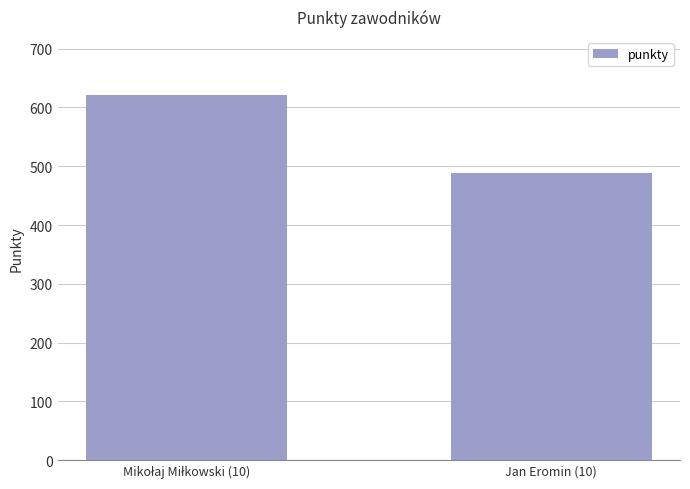

How many values are between 489 and 621?

2